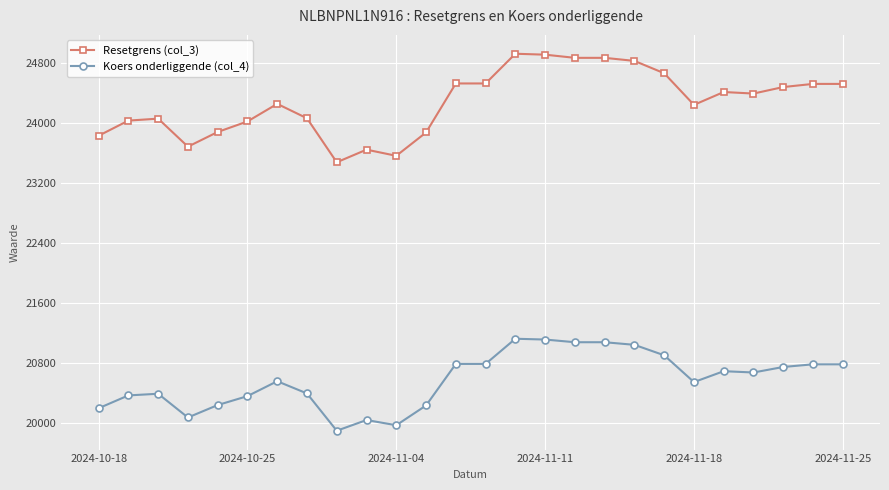

What is the difference between the maximum and minimum values in the Resetgrens (col_3) series?

1447.6